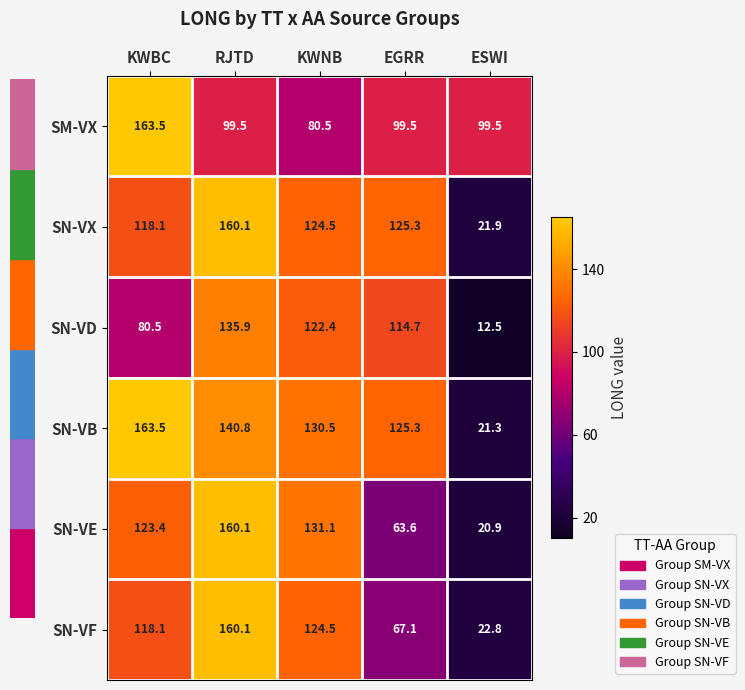

At how many categories does at least one series exceed 127?

3